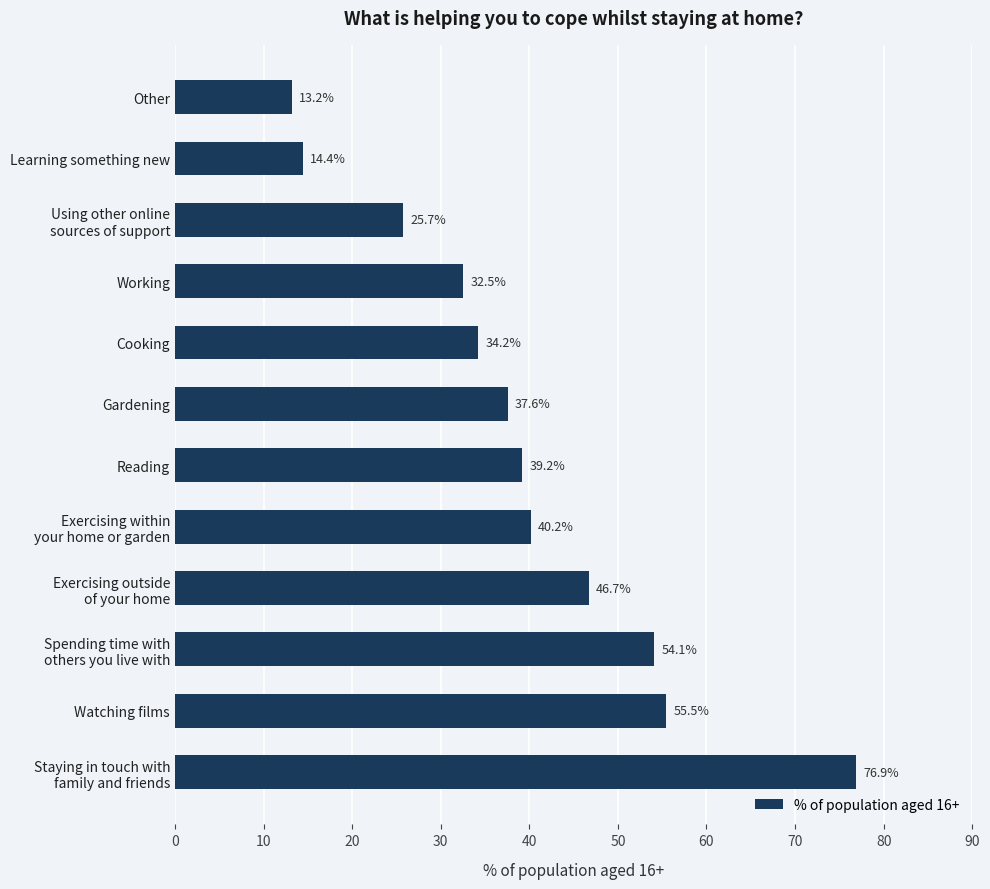

Reading top to bottom, list all the values displayed in this chart.

13.2	14.4	25.7	32.5	34.2	37.6	39.2	40.2	46.7	54.1	55.5	76.9